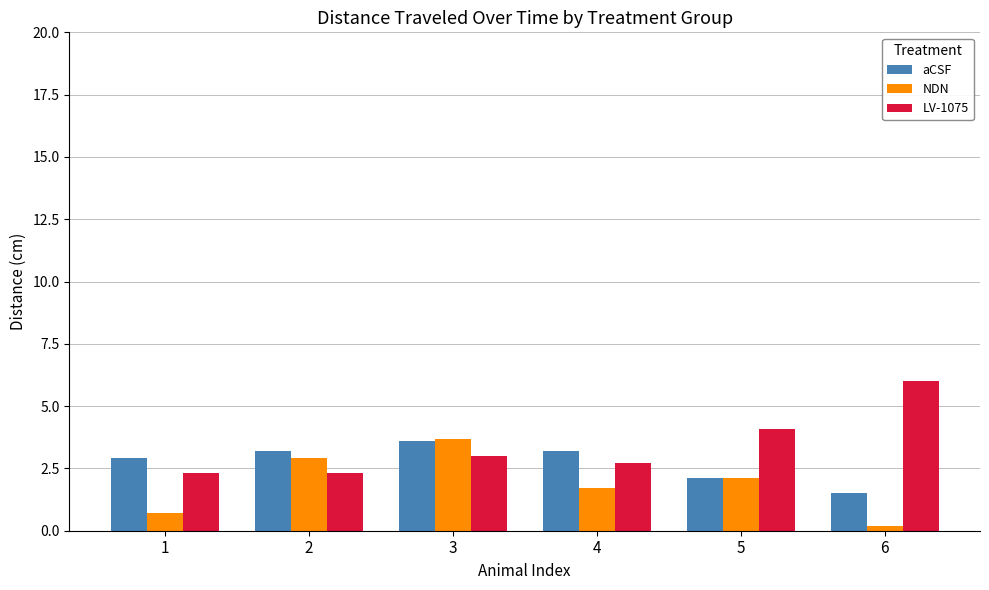

At which category is the sum across all series the highest?

3